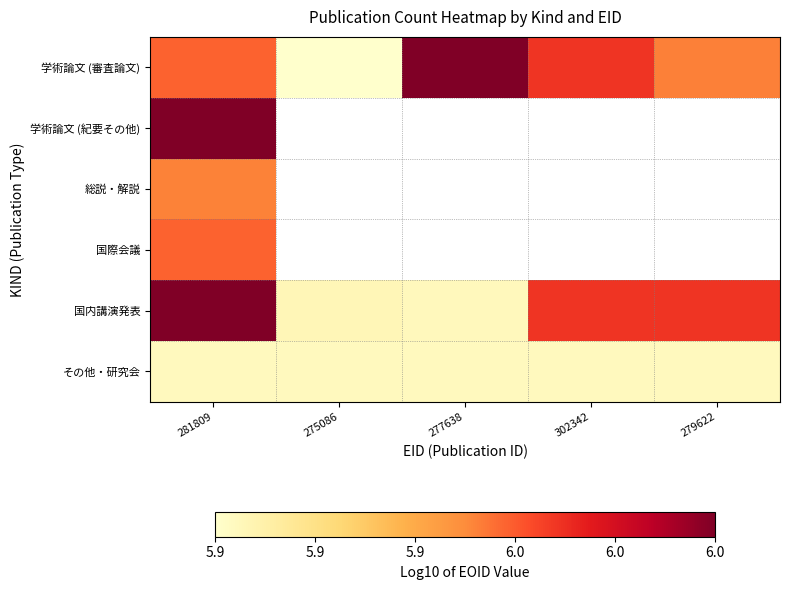

At which category does the chart reach its minimum across all series?

275086